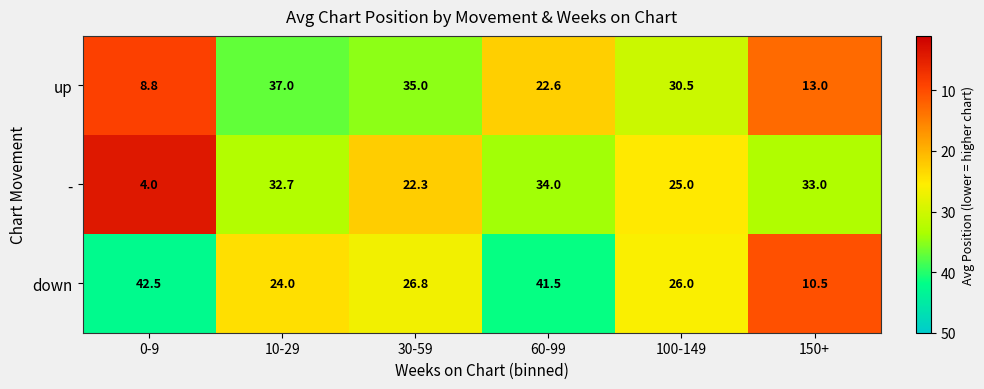

What is the difference between the highest and lowest values at 10-29?

13.0